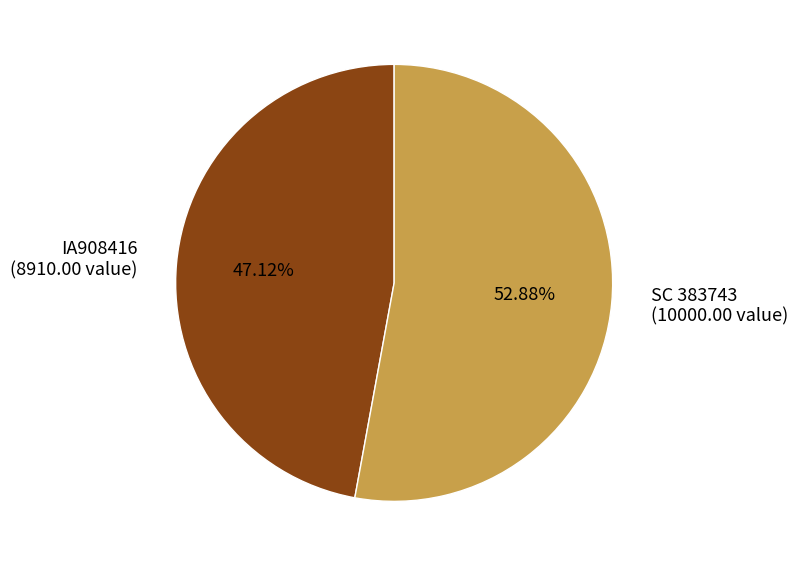

How much of the chart is everything except IA908416?

52.9%